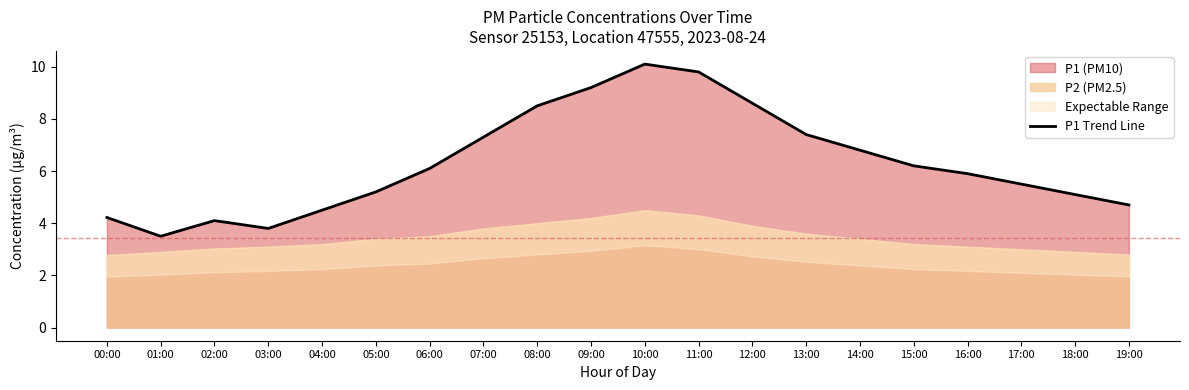

At which category does the chart reach its peak across all series?

10:00